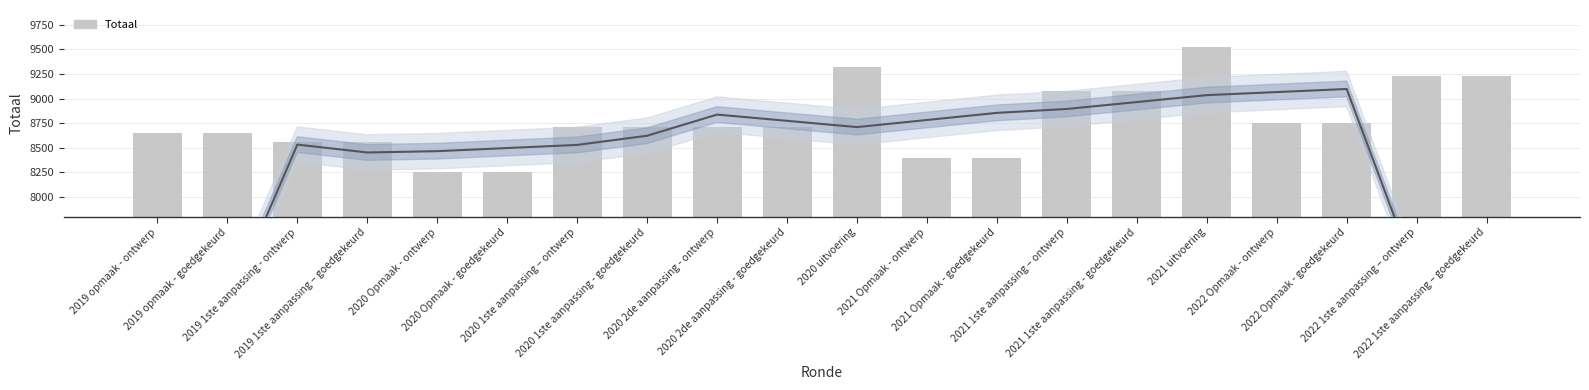

What is the average value?

8777